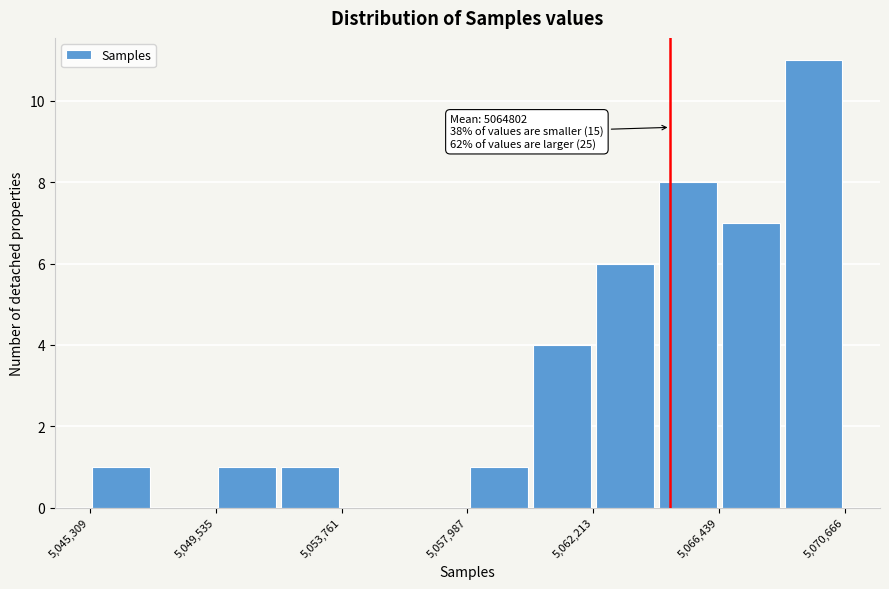

Which range on the x-axis has the tallest bar?

5068500 to 5070500